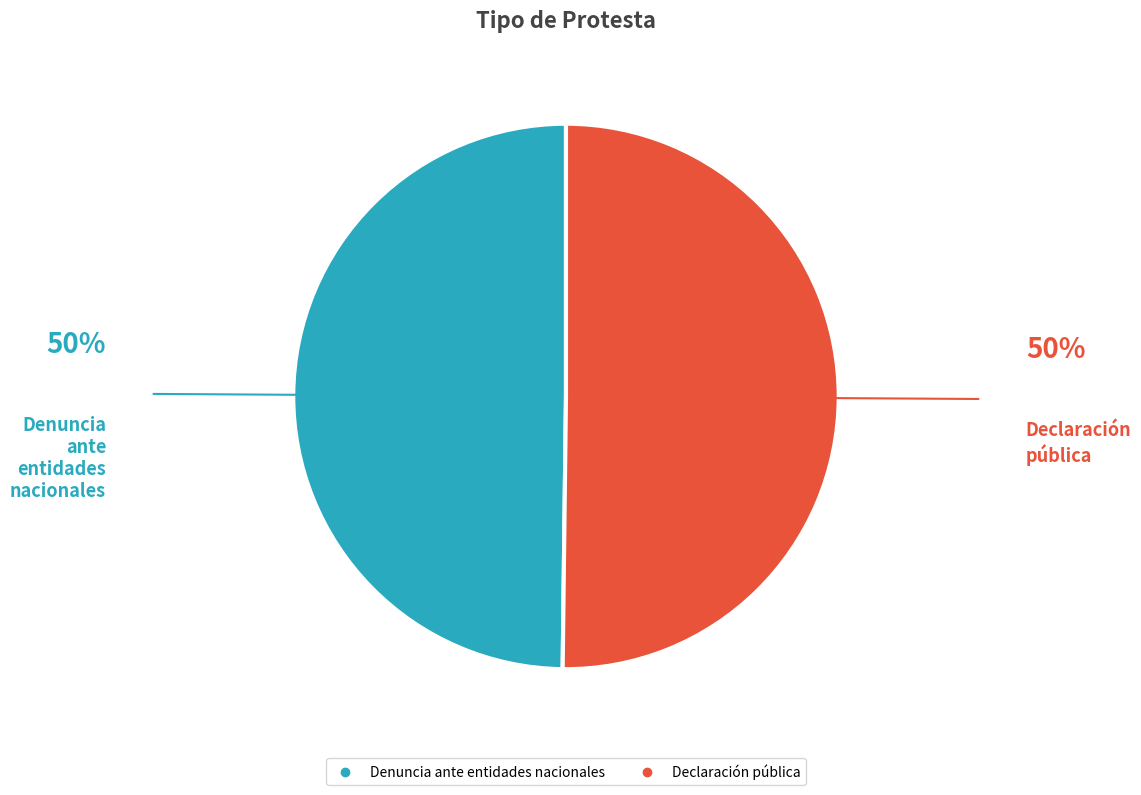

The Declaración pública slice represents 38% of the pie. True or false?

False